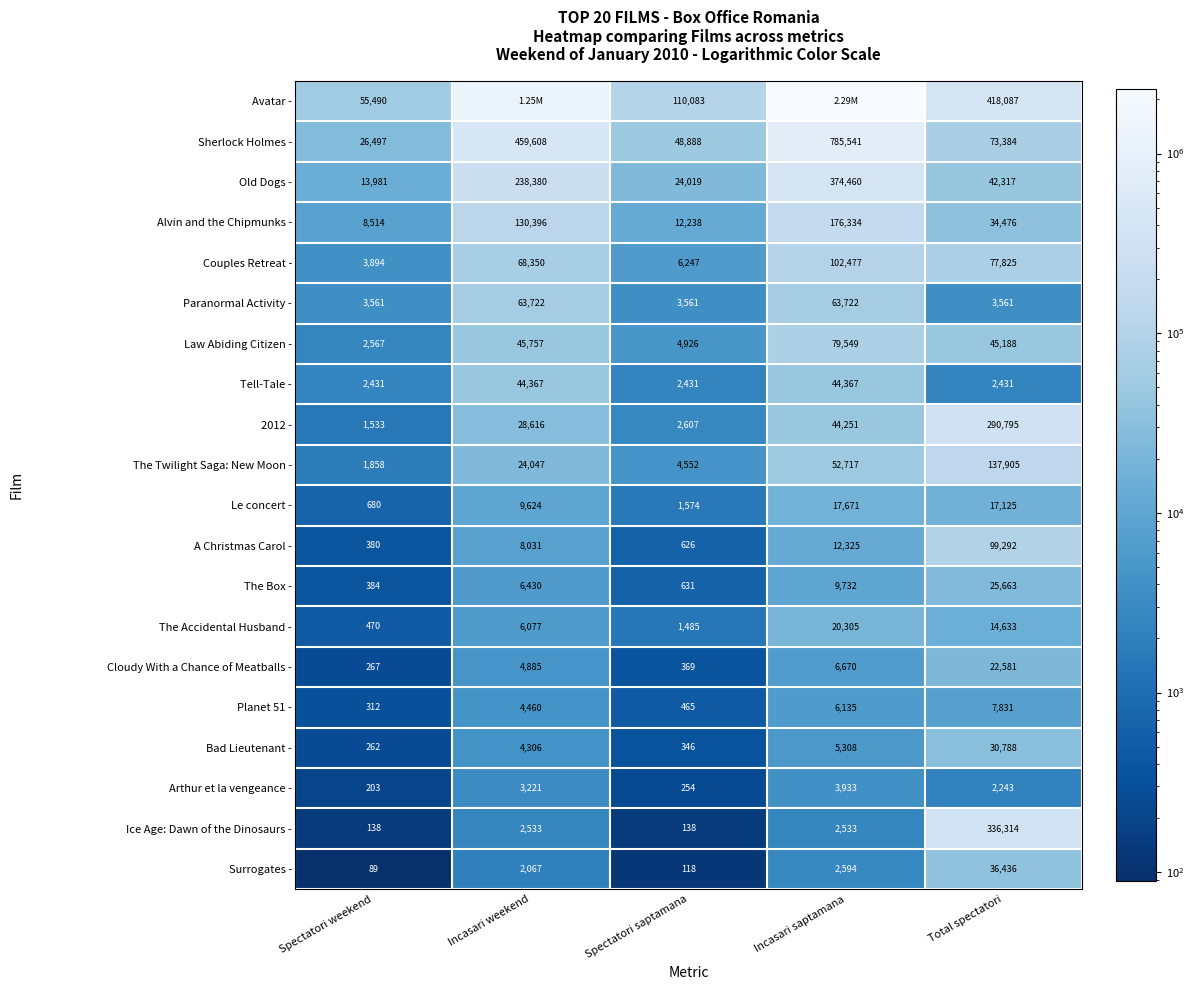

Rank the categories by Couples Retreat - value from highest to lowest.

Incasari saptamana, Total spectatori, Incasari weekend, Spectatori saptamana, Spectatori weekend